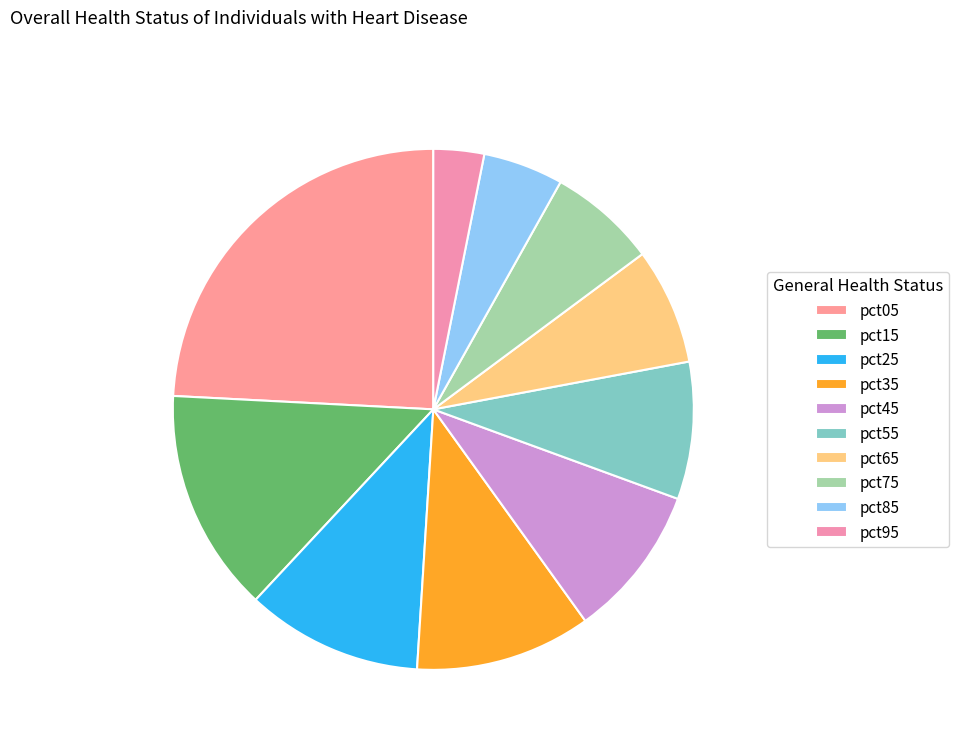

Does any single category account for the majority?

No